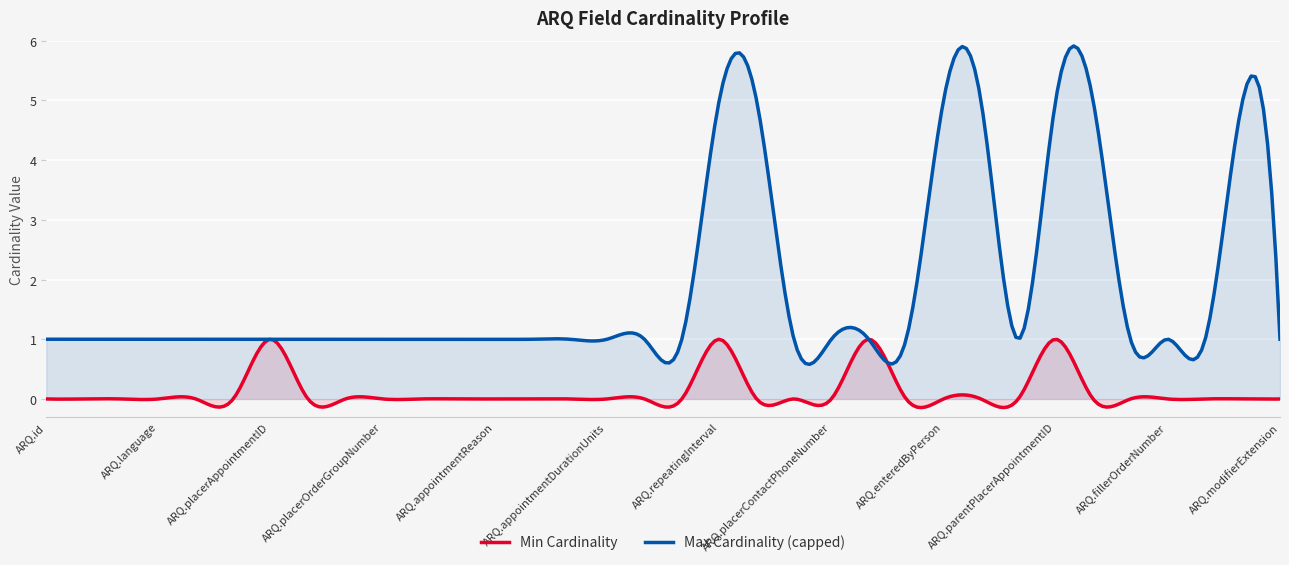

What is the minimum value for Max Cardinality (capped)?

0.6